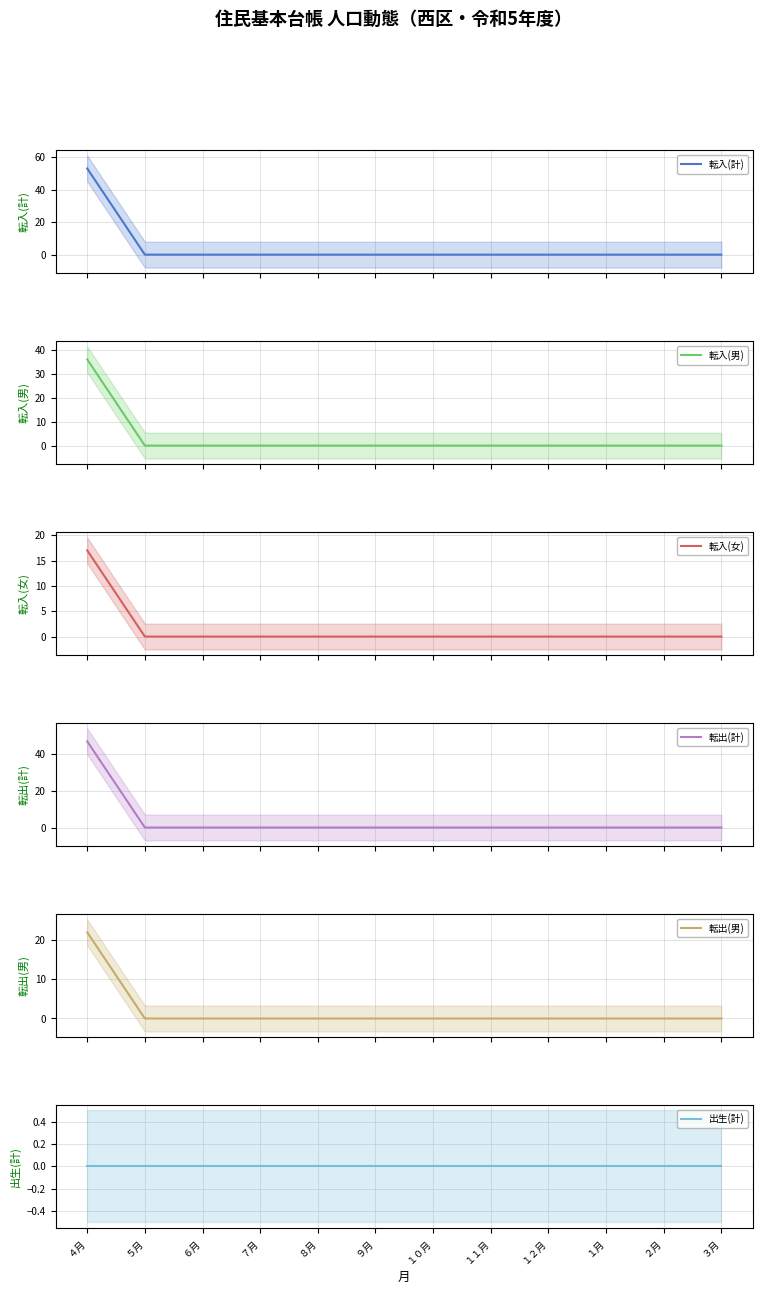

The value of 転出(計) at ７月 is -18. True or false?

False